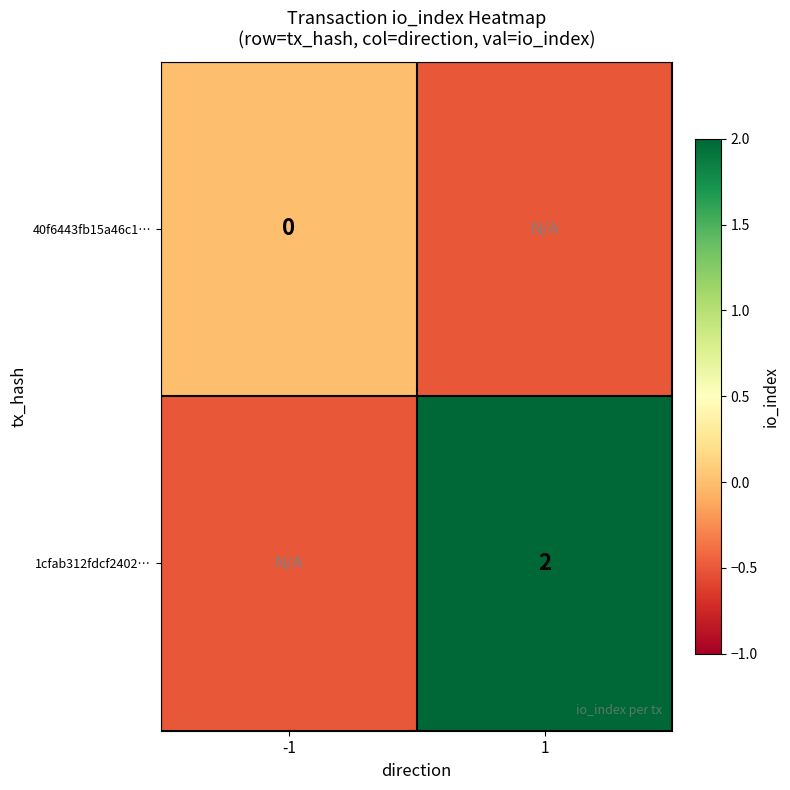

Is it true that 1cfab312fdcf2402… equals 2.0 at 1?

True